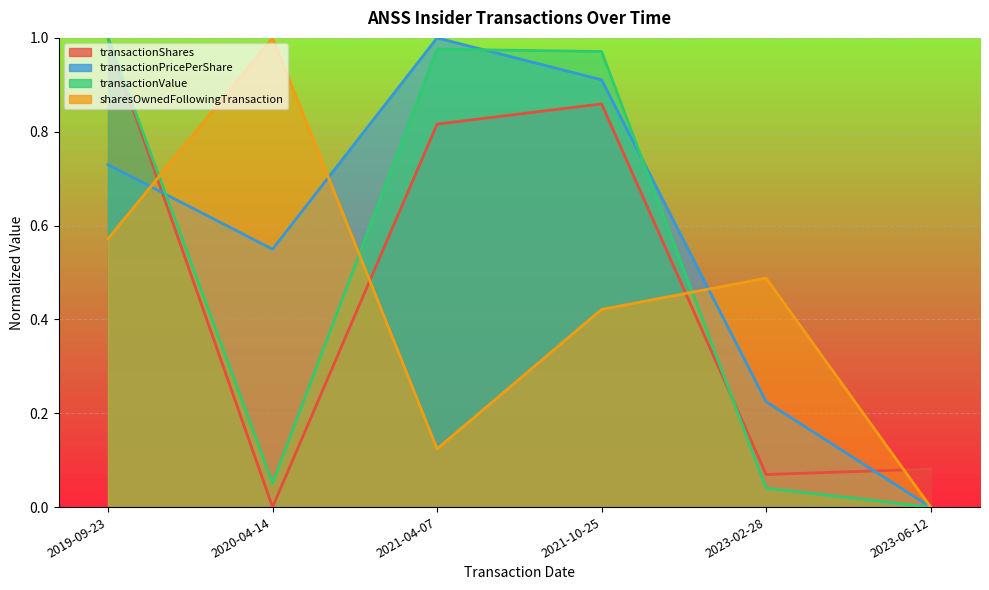

Is the value of transactionValue at 2021-10-25 greater than the value of sharesOwnedFollowingTransaction at 2023-06-12?

Yes